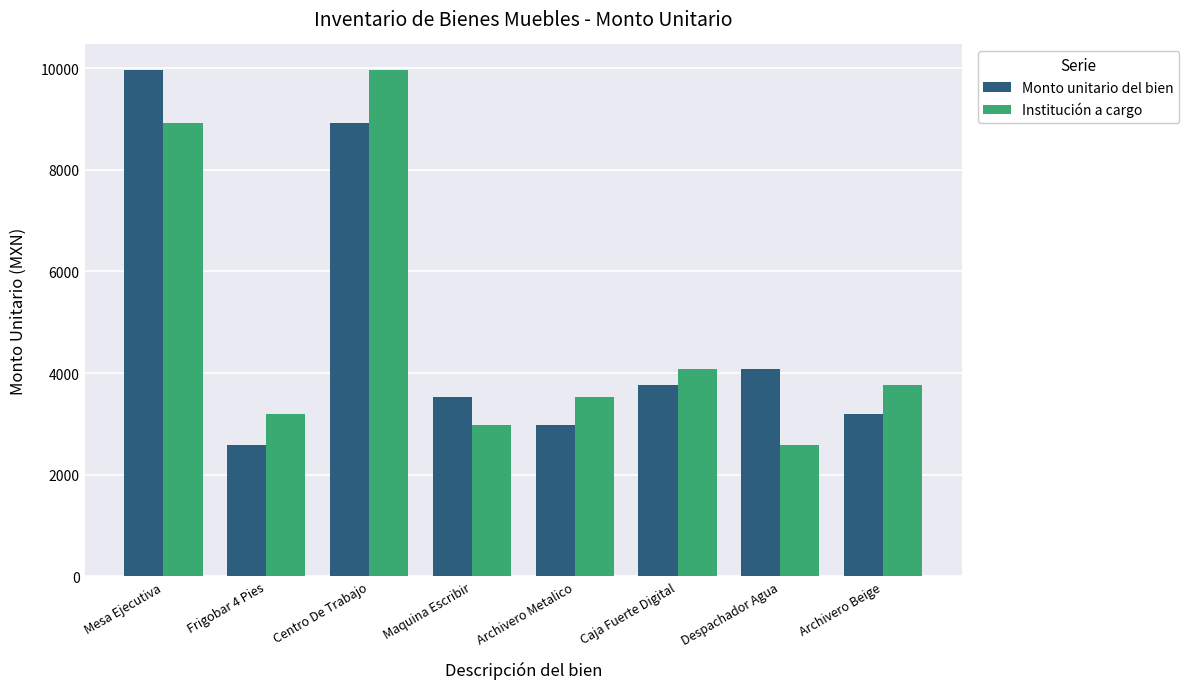

At Despachador Agua, list the series in order from smallest to largest.

Institución a cargo, Monto unitario del bien